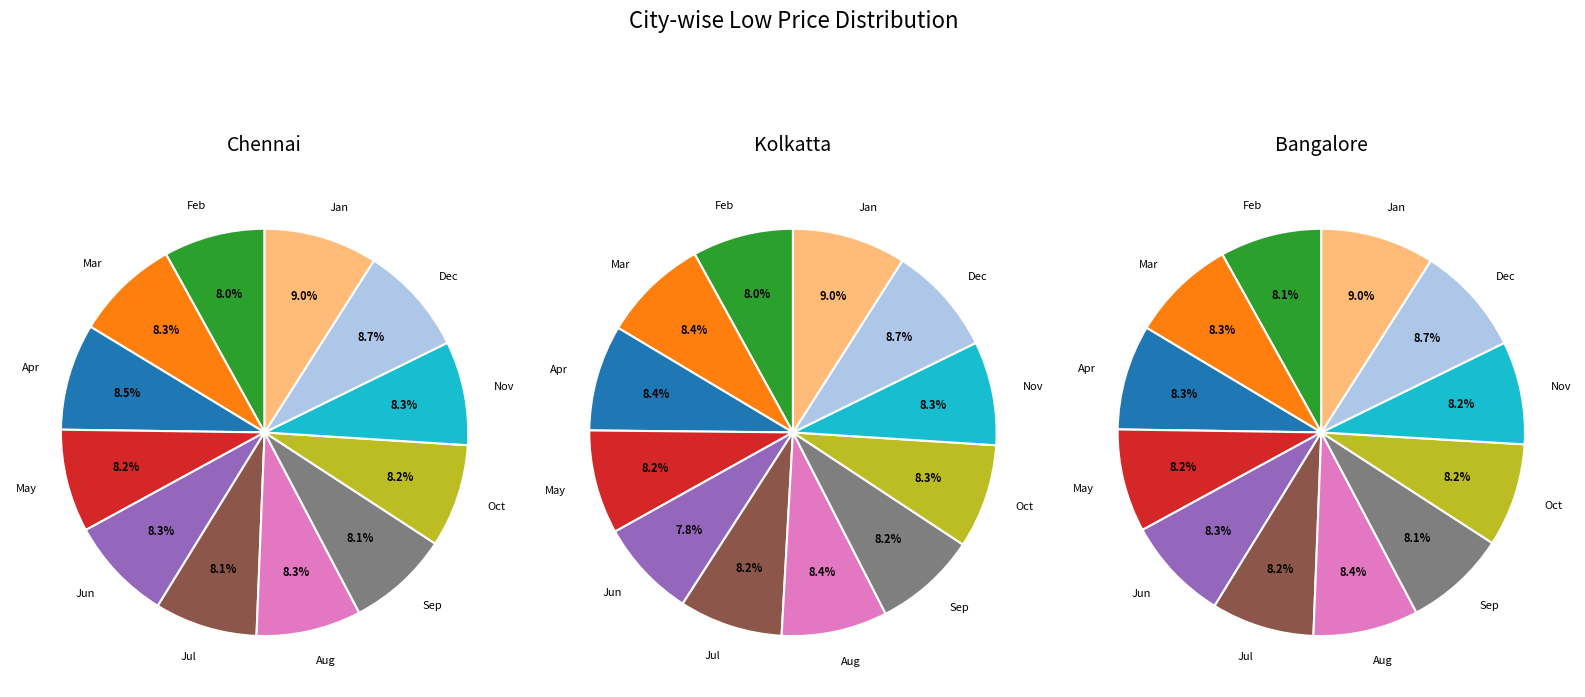

How many segments does this pie chart have?

12